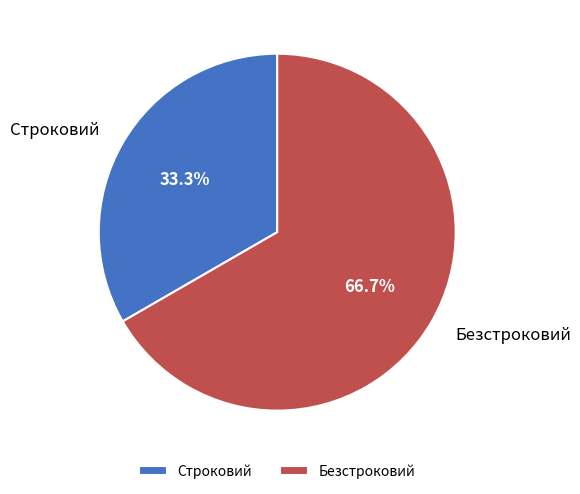

How many segments does this pie chart have?

2